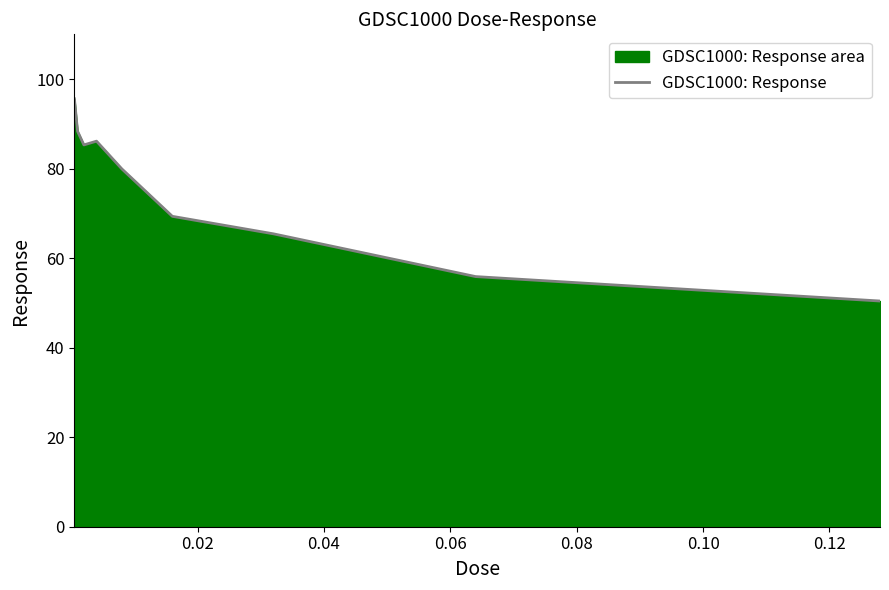

What is the difference between the maximum and minimum values?

45.2